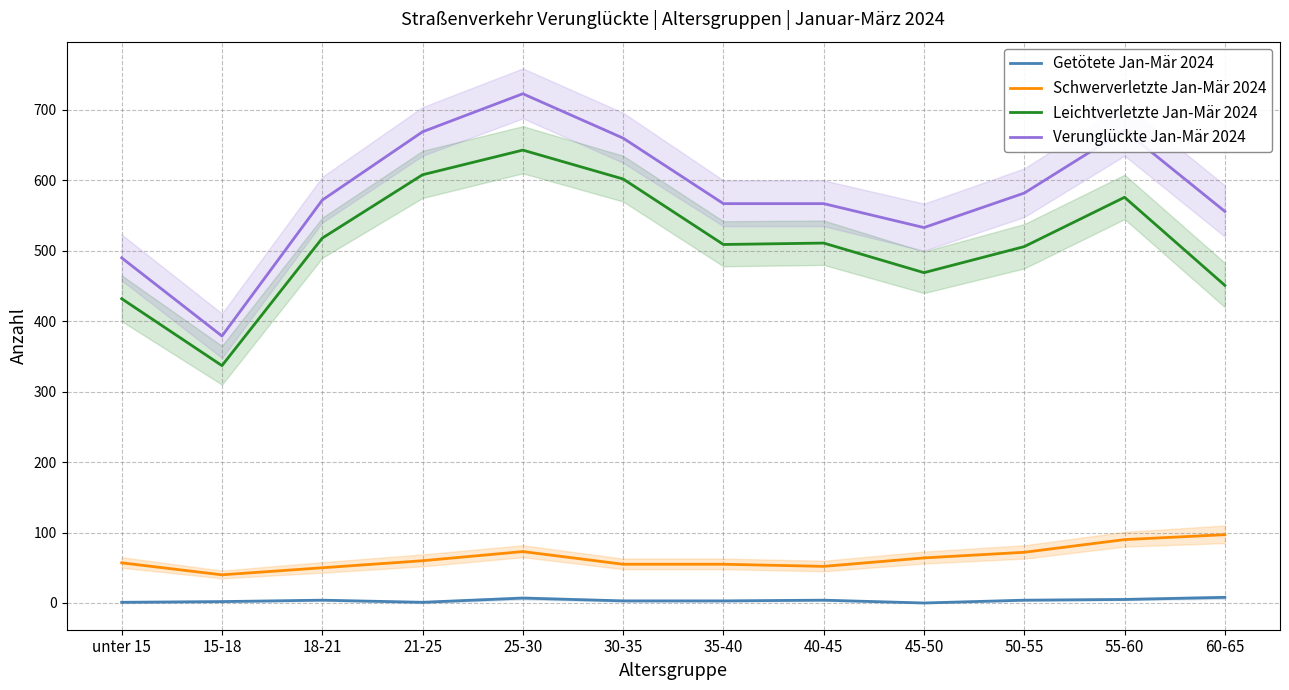

Is the value of Getötete Jan-Mär 2024 at 15-18 greater than the value of Verunglückte Jan-Mär 2024 at 21-25?

No